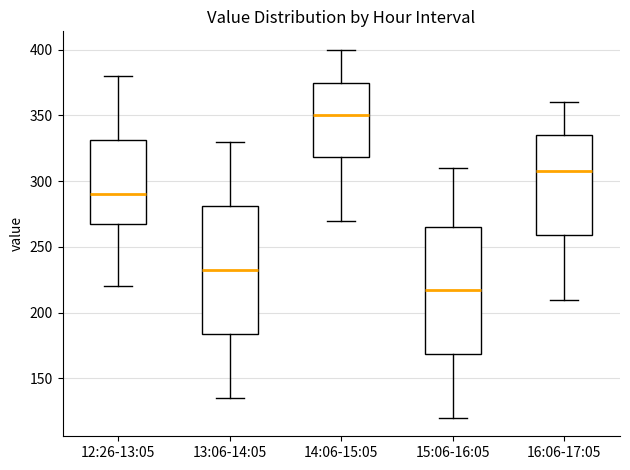

Reading left to right, transcribe this box plot: for each box, give where its median line is, the range the box spans, and where its two whiskers end, as read against the y-axis. The values are not printed on the chart, so give them approximately, as read against the axis.

12:26-13:05: median 290, box 270 to 330, whiskers 220 to 380
13:06-14:05: median 235, box 185 to 280, whiskers 135 to 330
14:06-15:05: median 350, box 320 to 375, whiskers 270 to 400
15:06-16:05: median 220, box 170 to 265, whiskers 120 to 310
16:06-17:05: median 310, box 260 to 335, whiskers 210 to 360